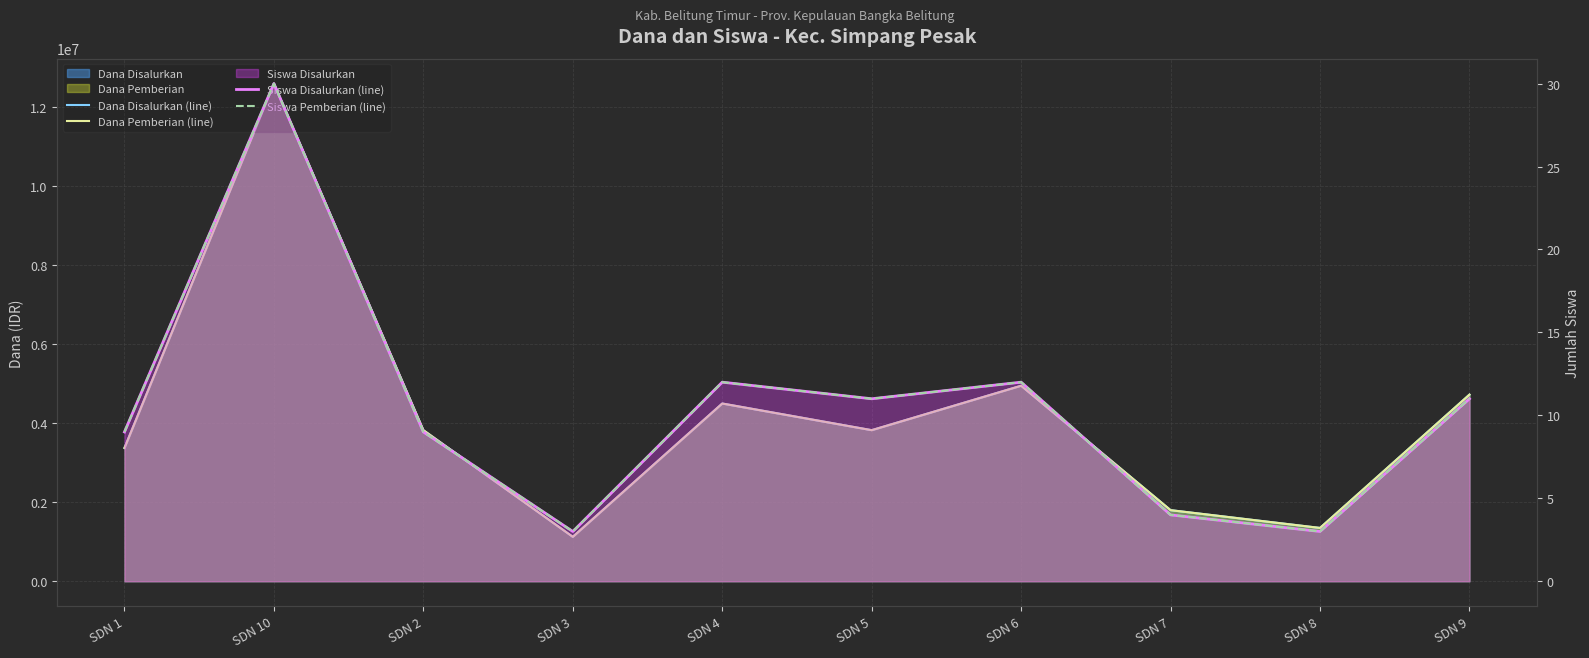

Reading right to left, transcribe all the data shown in this chart.

Dana Disalurkan (line): SDN 9=4725000	SDN 8=1350000	SDN 7=1800000	SDN 6=4950000	SDN 5=3825000	SDN 4=4500000	SDN 3=1125000	SDN 2=3825000	SDN 10=12600000	SDN 1=3375000
Dana Pemberian (line): SDN 9=4725000	SDN 8=1350000	SDN 7=1800000	SDN 6=4950000	SDN 5=3825000	SDN 4=4500000	SDN 3=1125000	SDN 2=3825000	SDN 10=12600000	SDN 1=3375000
Siswa Disalurkan (line): SDN 9=11	SDN 8=3	SDN 7=4	SDN 6=12	SDN 5=11	SDN 4=12	SDN 3=3	SDN 2=9	SDN 10=30	SDN 1=9
Siswa Pemberian (line): SDN 9=11	SDN 8=3	SDN 7=4	SDN 6=12	SDN 5=11	SDN 4=12	SDN 3=3	SDN 2=9	SDN 10=30	SDN 1=9